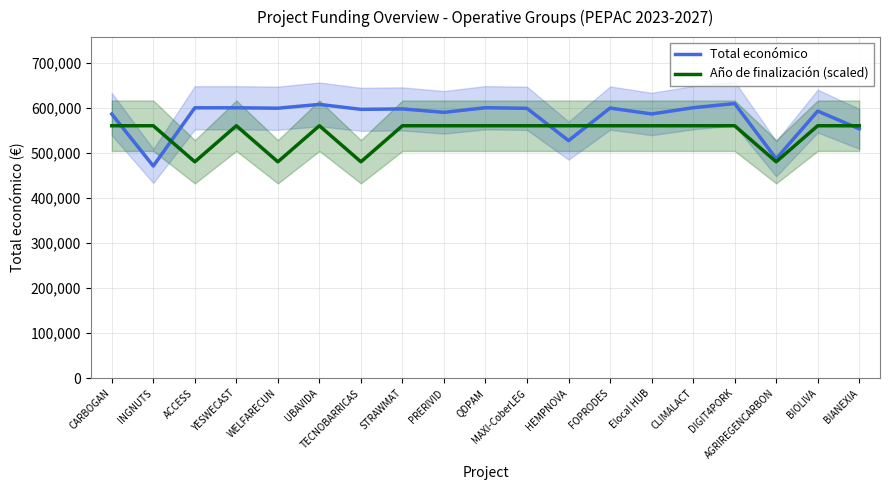

What is the sum of all Total económico values?

10998367